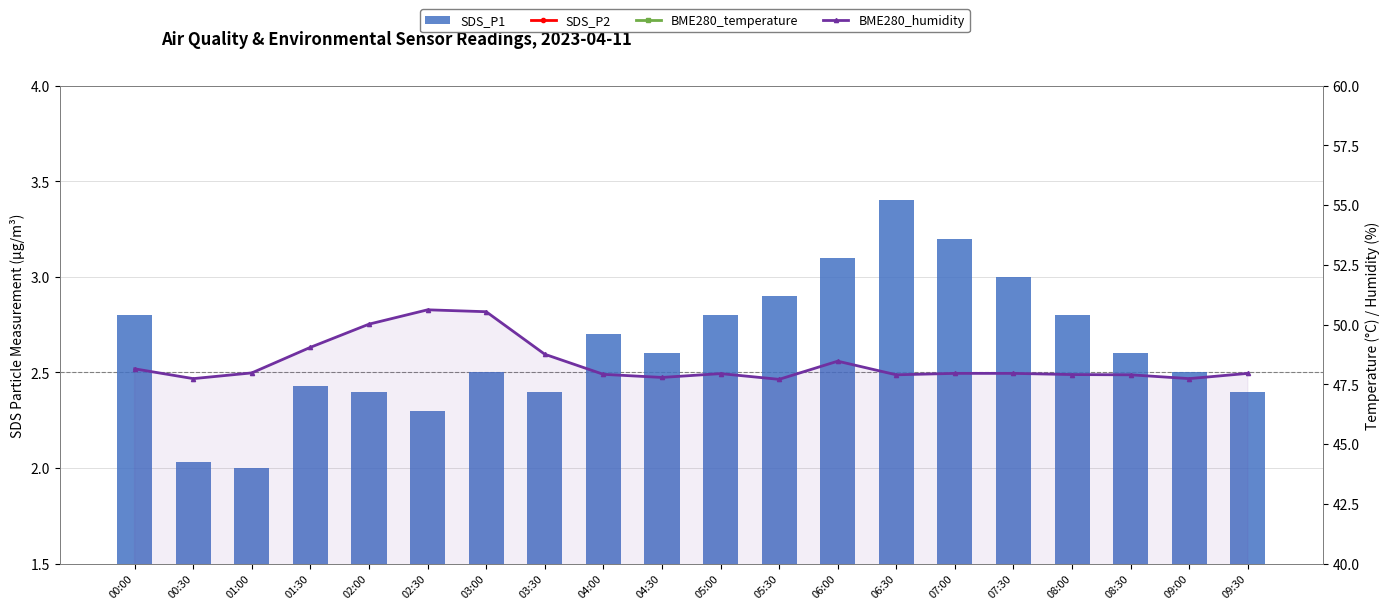

Which label corresponds to the largest value in the chart?

02:30